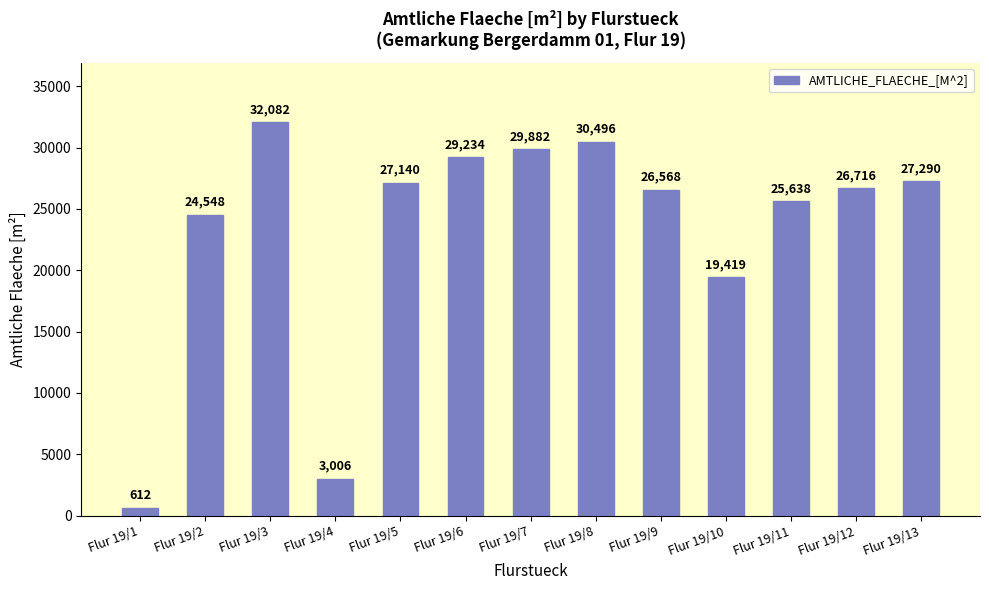

The chart shows a value of 12838 at Flur 19/7. True or false?

False